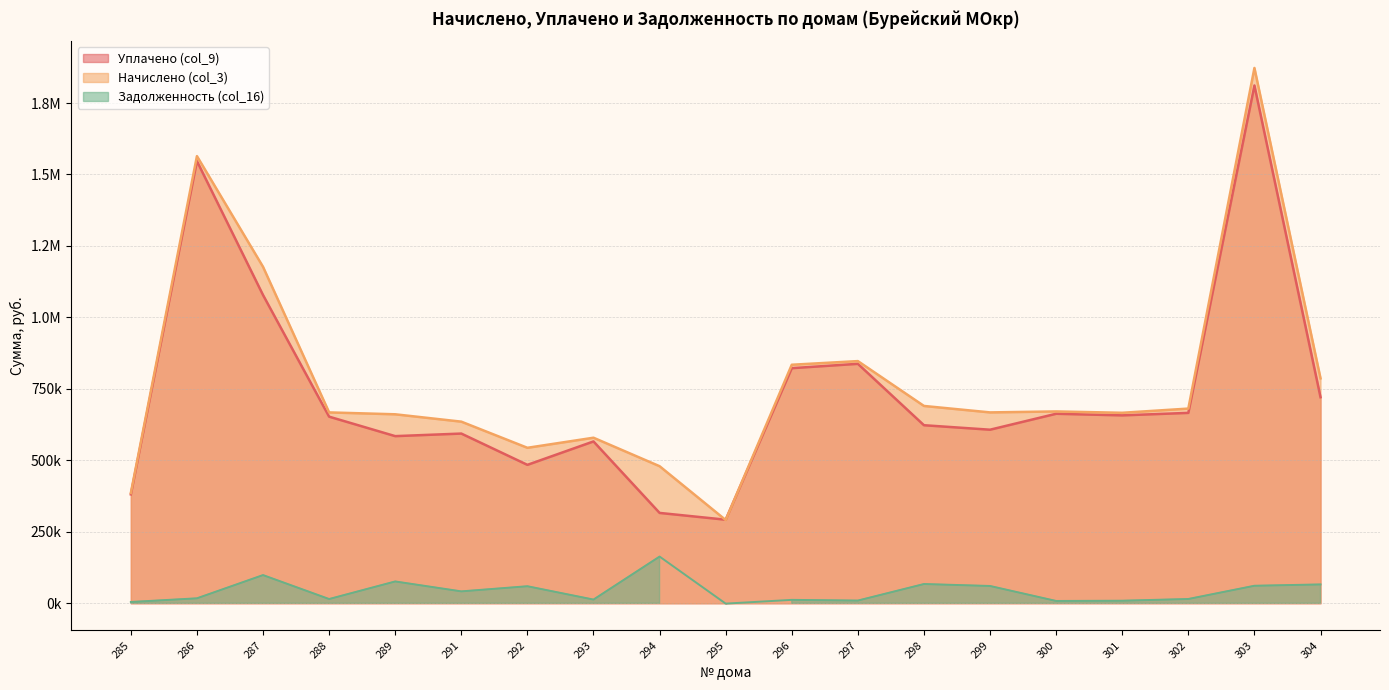

Reading right to left, transcribe all the data shown in this chart.

Уплачено (col_9): 304=720869.1	303=1811270.5	302=666038.3	301=657352.7	300=662965.6	299=607185.2	298=622870.2	297=837638.1	296=822437.5	295=292388.7	294=316093.6	293=566142.9	292=484240.5	291=593678.4	289=584704.5	288=652800.6	287=1078298.6	286=1546860.6	285=381038.9
Начислено (col_3): 304=786840.7	303=1872578.1	302=681057.4	301=666363.7	300=671078.1	299=667713.3	298=690270.8	297=847175.2	296=834400.4	295=291232.9	294=479508.8	293=579148.4	292=543888.6	291=635349.6	289=661088.1	288=667699.7	287=1176964.1	286=1564253.3	285=385621.4
Задолженность (col_16): 304=65971.6	303=61307.6	302=15019.0	301=9011.0	300=8112.6	299=60528.1	298=67400.6	297=9537.1	296=11962.9	295=-1155.8	294=163415.3	293=13005.5	292=59648.1	291=41671.3	289=76383.6	288=14899.1	287=98665.5	286=17392.8	285=4582.5